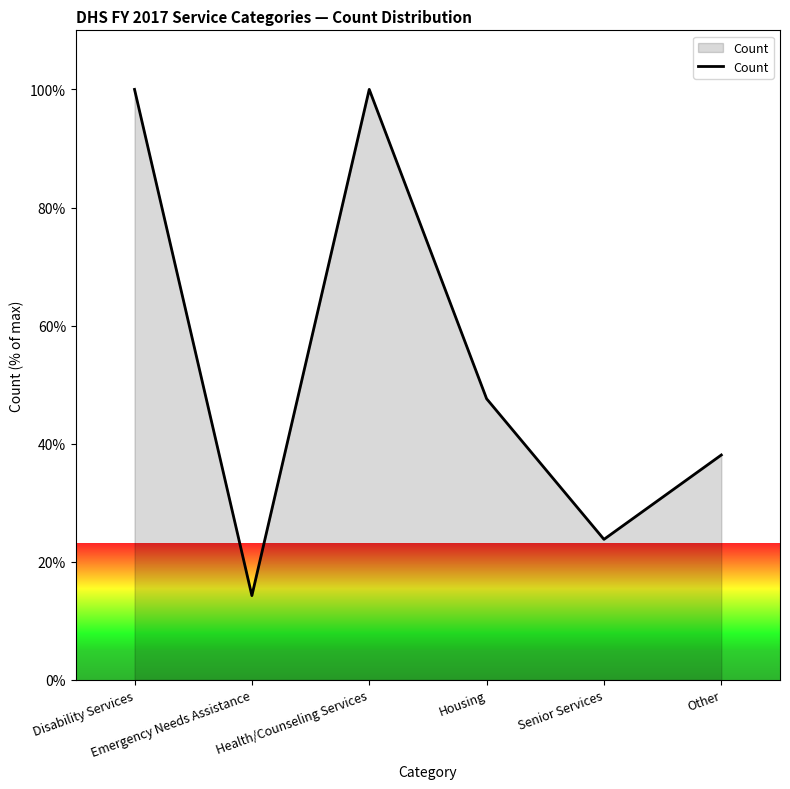

At which category does the chart reach its minimum across all series?

Emergency Needs Assistance